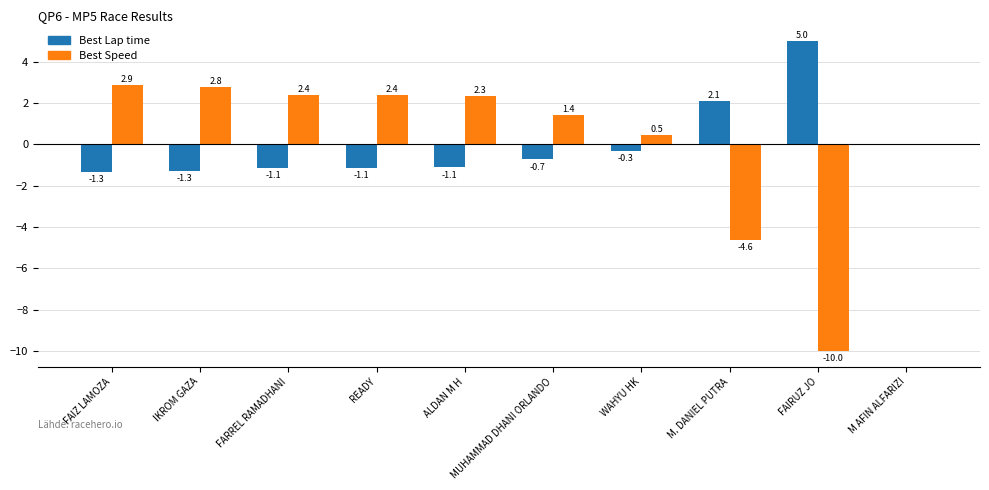

How many series are shown in this chart?

2